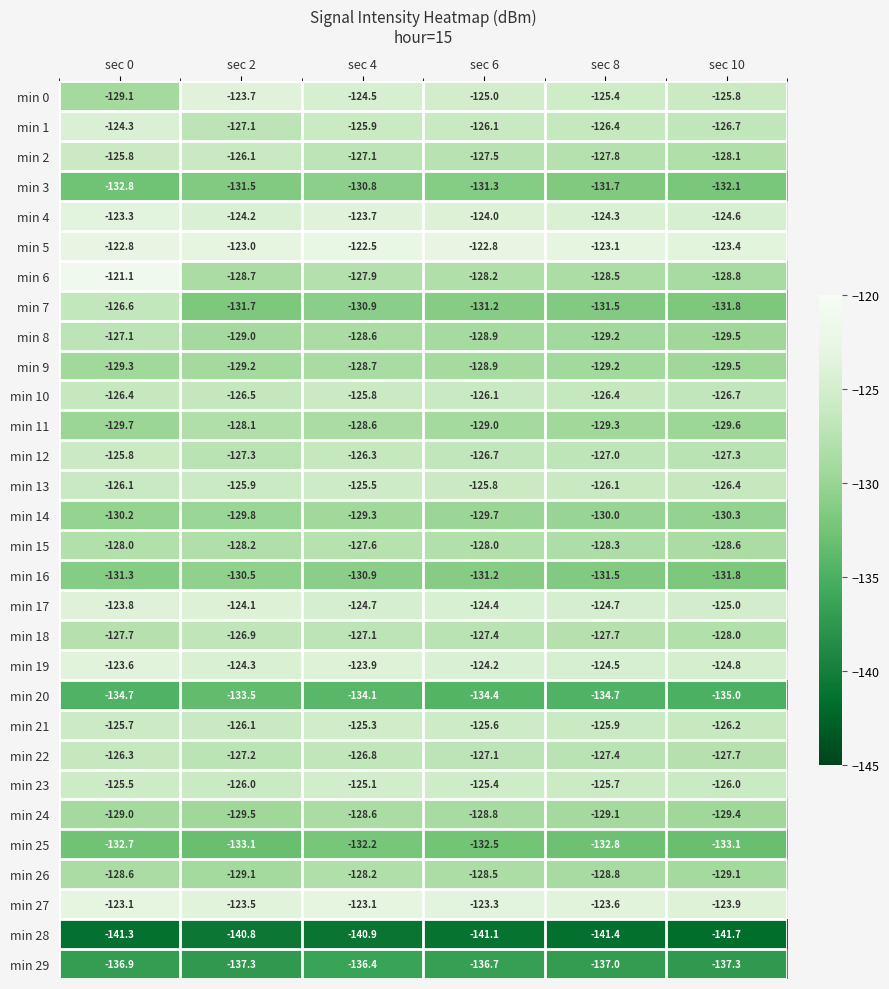

What is the total value across all series at sec 4?

-3841.0